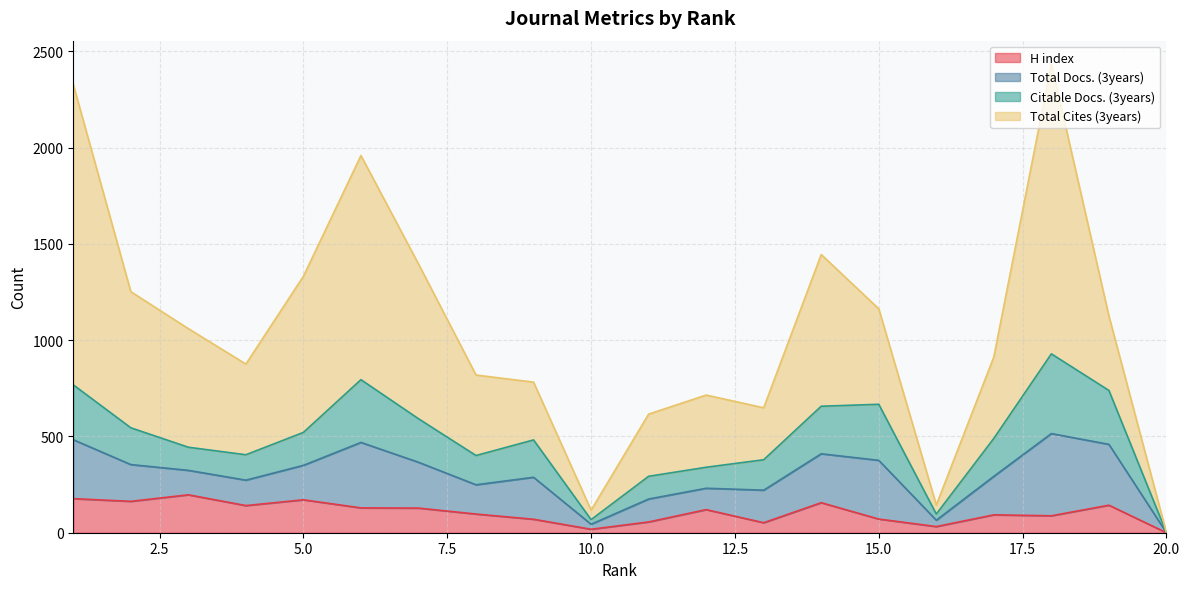

Which series has the largest total across all categories?

Total Cites (3years)